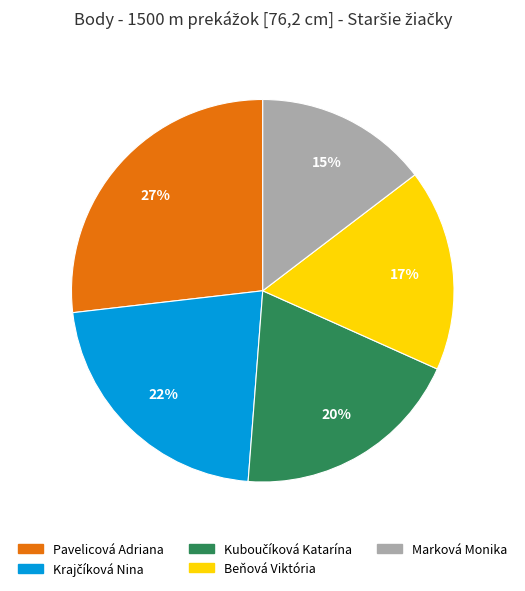

True or false: Beňová Viktória accounts for 17% of the total.

True